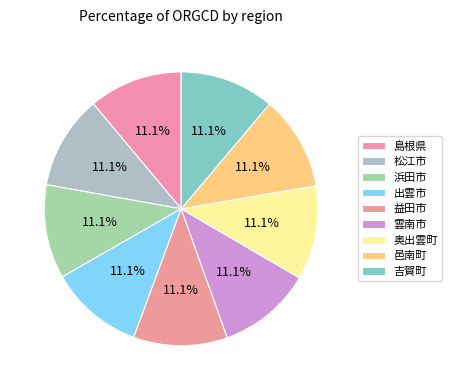

Count the number of slices in the pie.

9